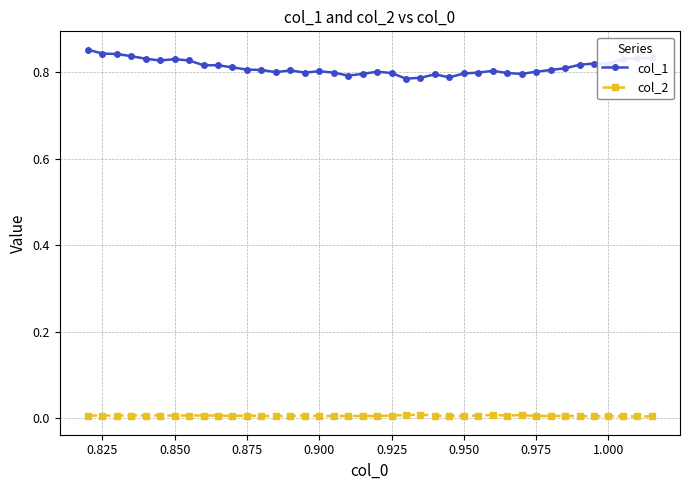

True or false: col_1 has more than 2 points higher than both neighbors.

True